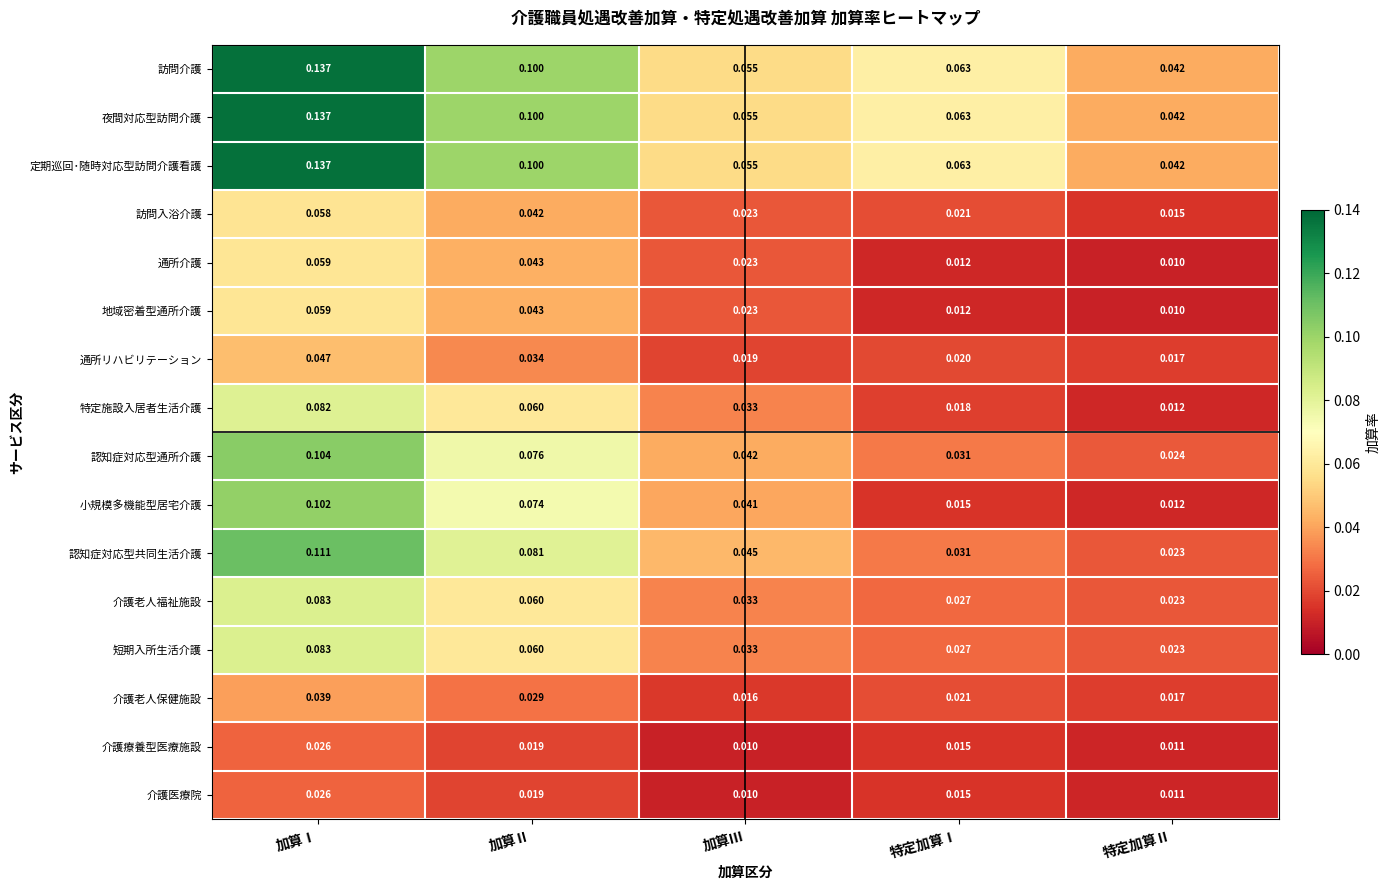

Between 加算Ⅱ and 特定加算Ⅰ, which series saw the biggest shift?

小規模多機能型居宅介護